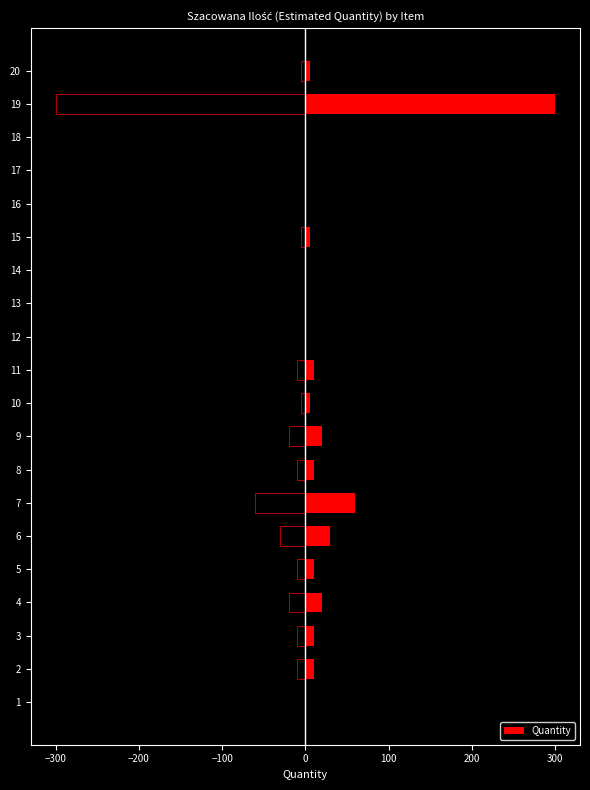

What is the maximum value for Quantity?

300